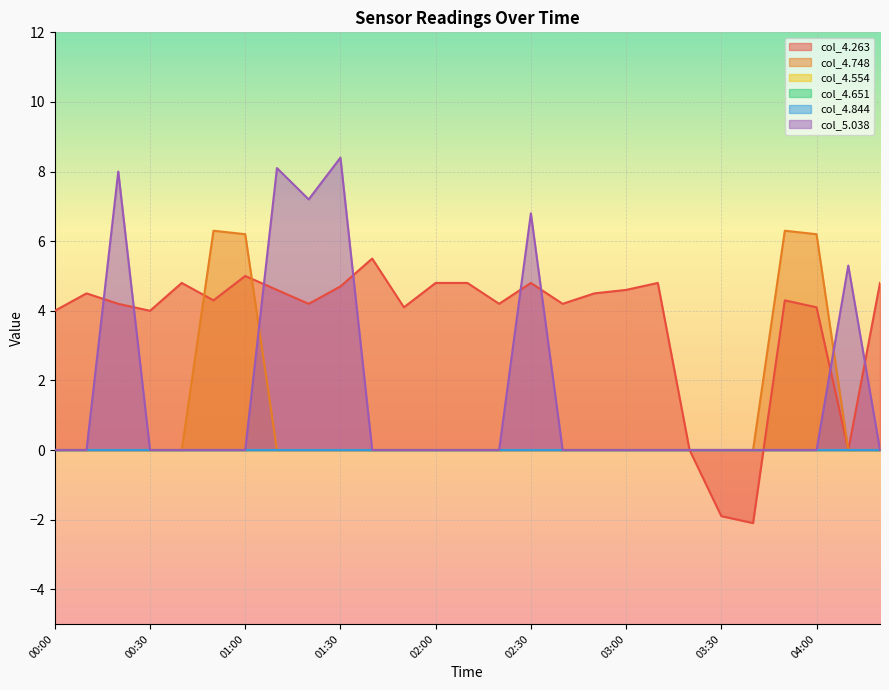

What is the sum of all col_5.038 values?

43.8